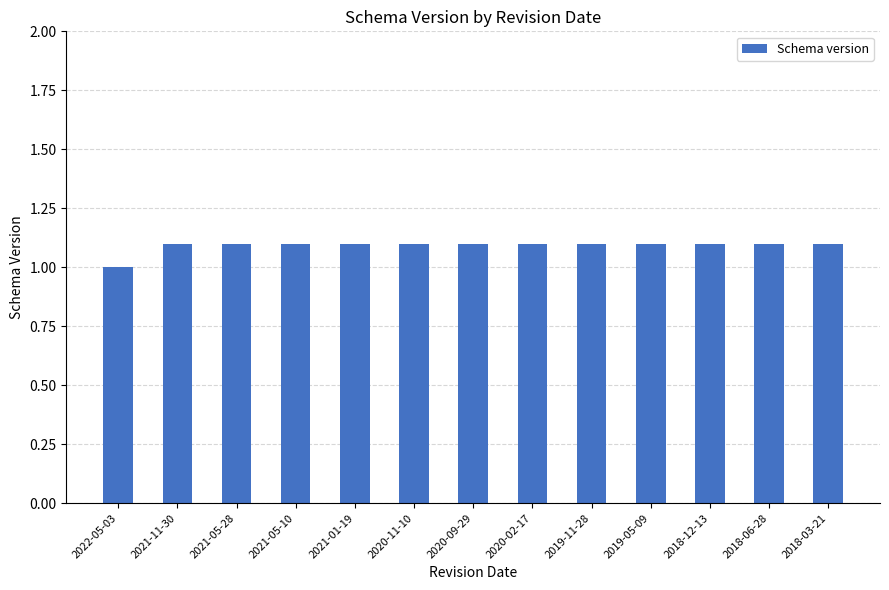

True or false: the data shows 2.0 at 2020-02-17.

False